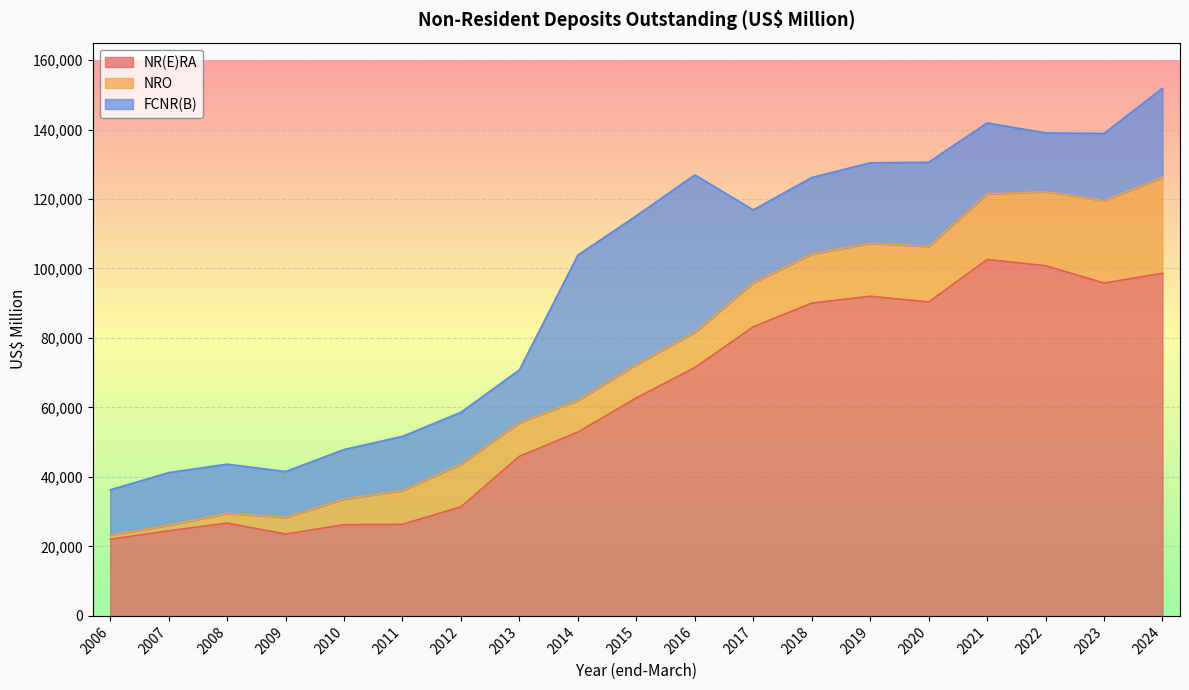

At which label is FCNR(B) closest to 29190?

2024